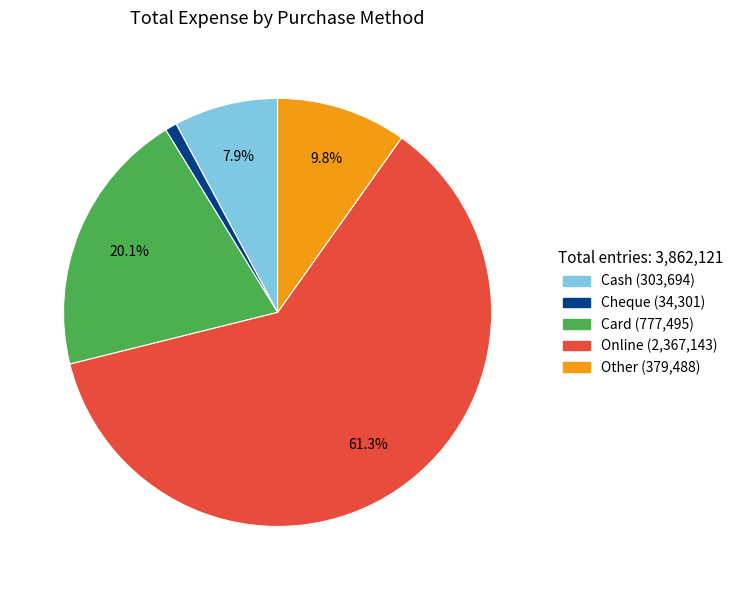

Which slice is the smallest?

Cheque